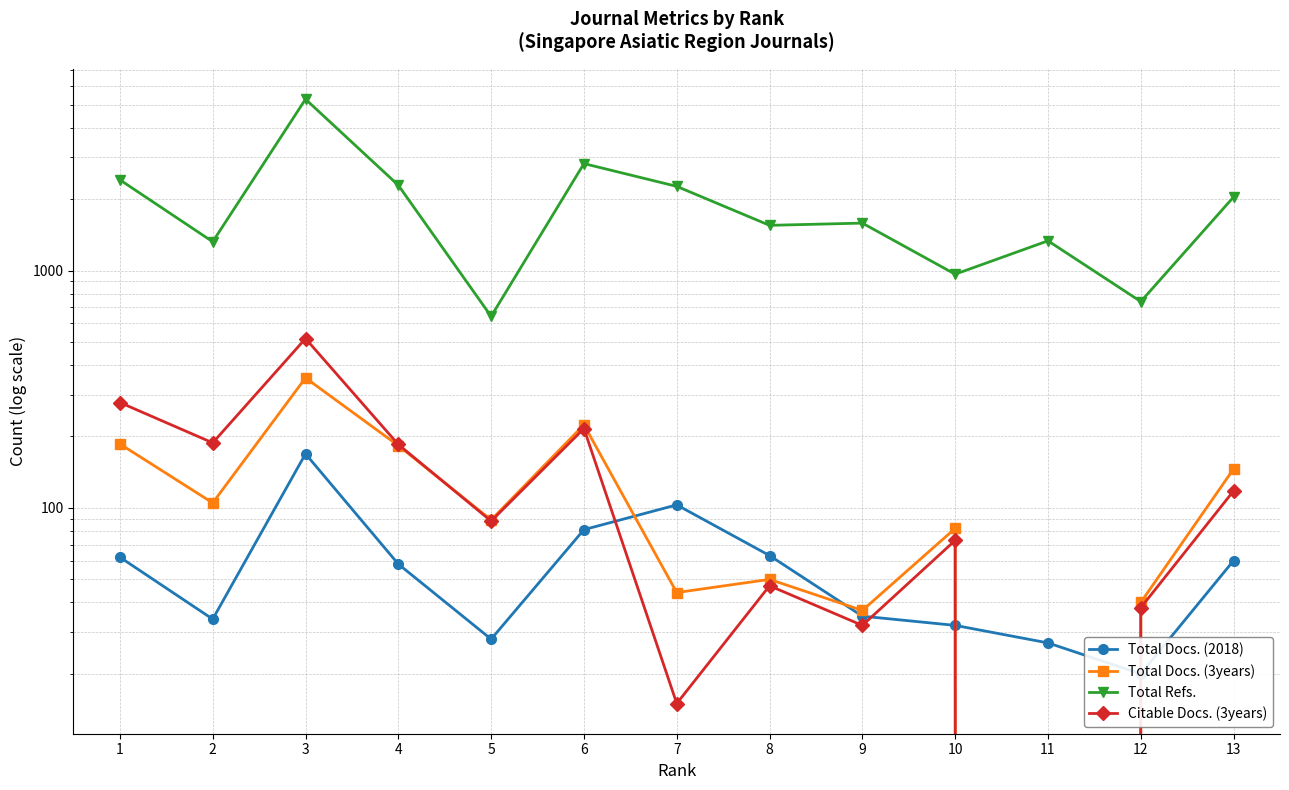

Reading left to right, list all the values displayed in this chart.

Total Docs. (2018): 62	34	169	58	28	81	103	63	35	32	27	20	60
Total Docs. (3years): 186	105	353	183	89	224	44	50	37	82	0	40	146
Total Refs.: 2410	1322	5269	2287	641	2821	2262	1550	1584	965	1334	740	2041
Citable Docs. (3years): 278	188	517	185	88	216	15	47	32	73	0	38	118